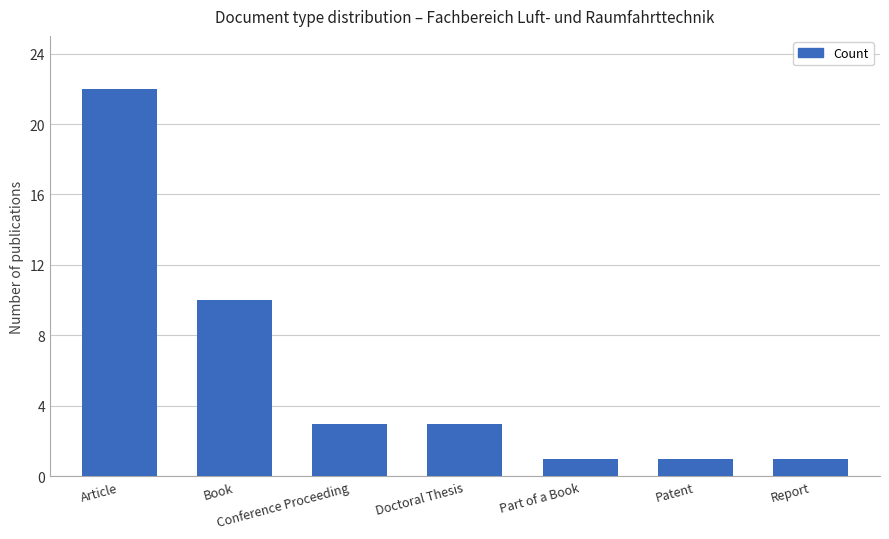

At which label is the value closest to 11?

Book